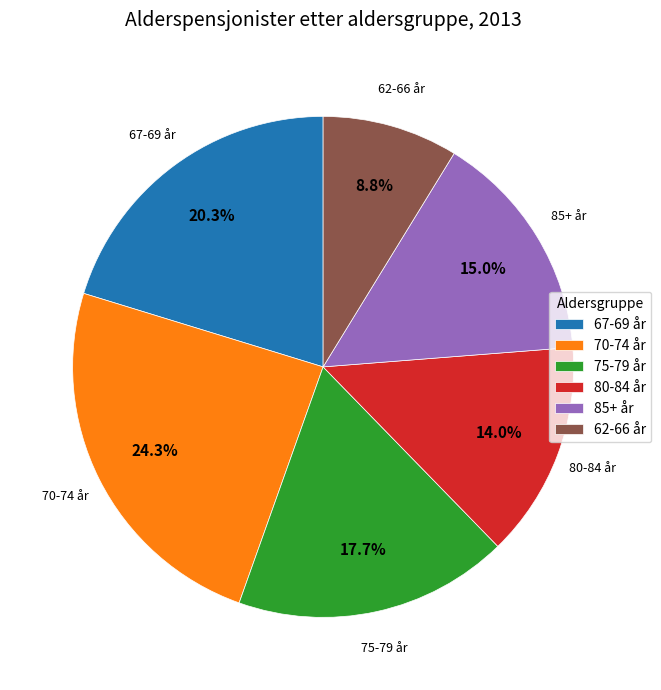

Between 85+ år and 75-79 år, which is larger?

75-79 år